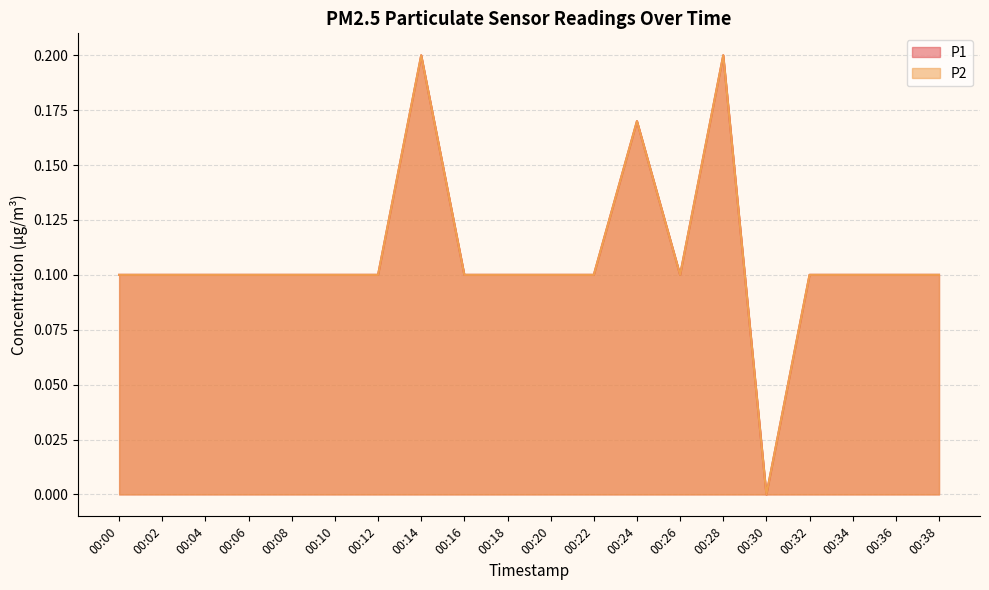

What is the average value of the P1 series?

0.1